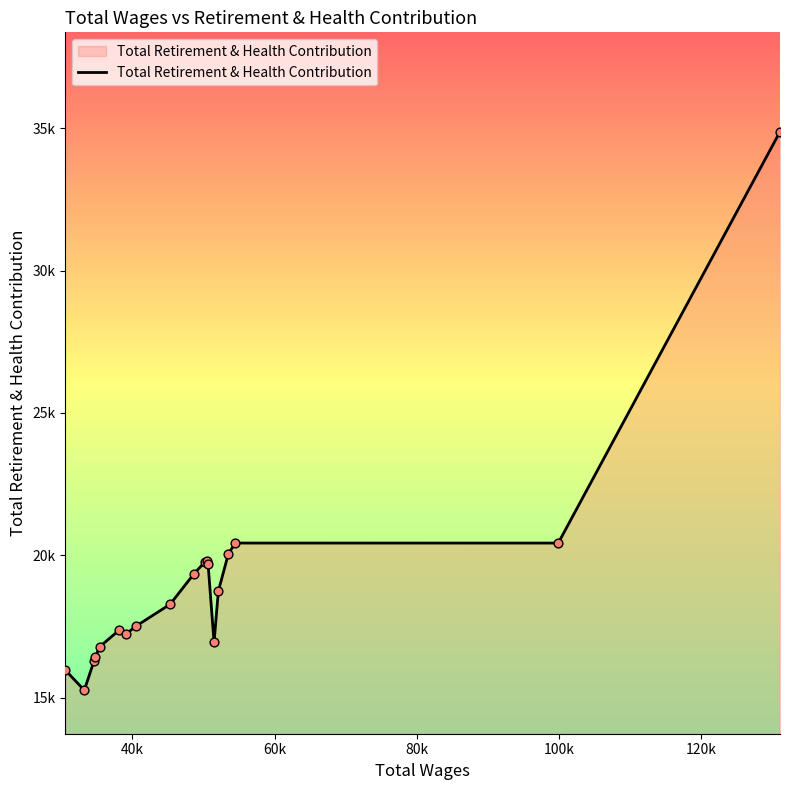

Does the chart have visible grid lines?

No